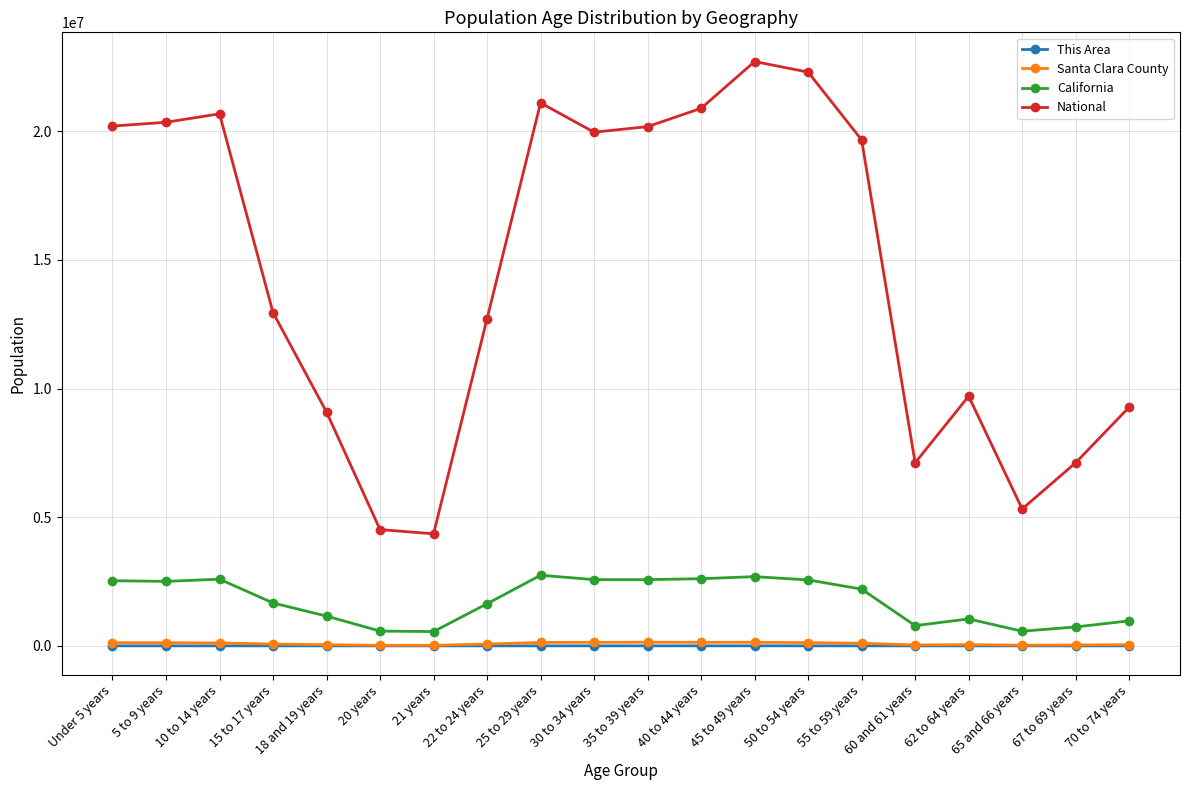

True or false: Santa Clara County and This Area cross at least once.

False